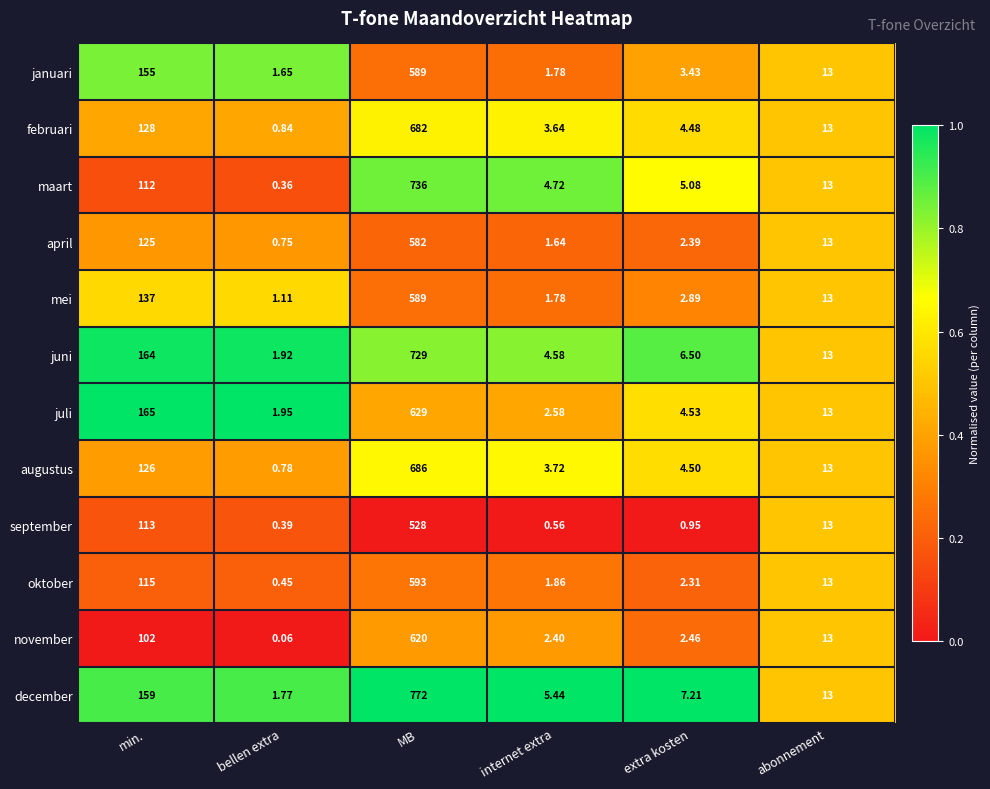

What is the maximum value shown in the chart?

772.0